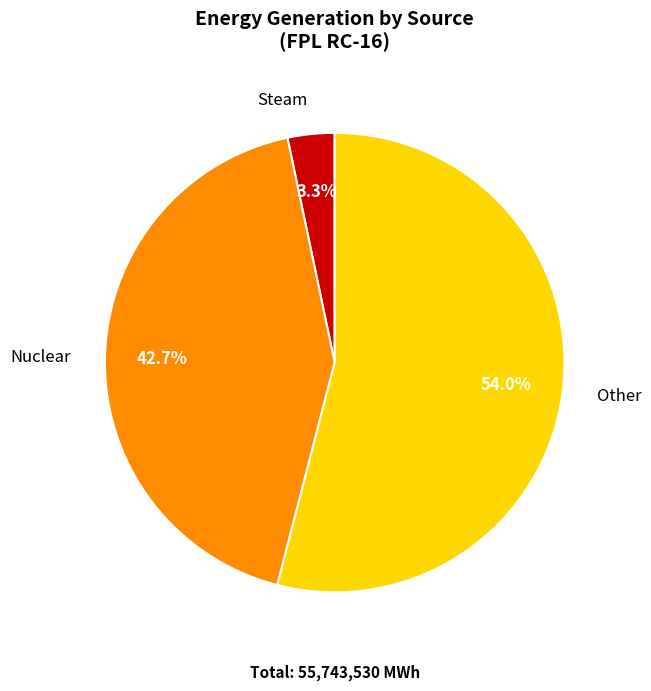

Which slice represents more than half of the pie?

Other